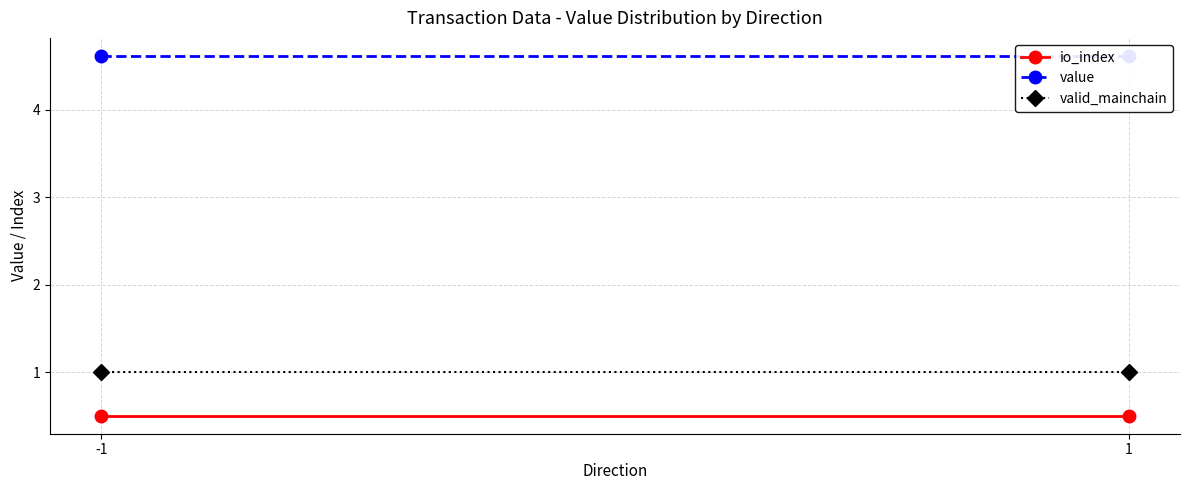

The value of valid_mainchain at 1 is 1.0. True or false?

True